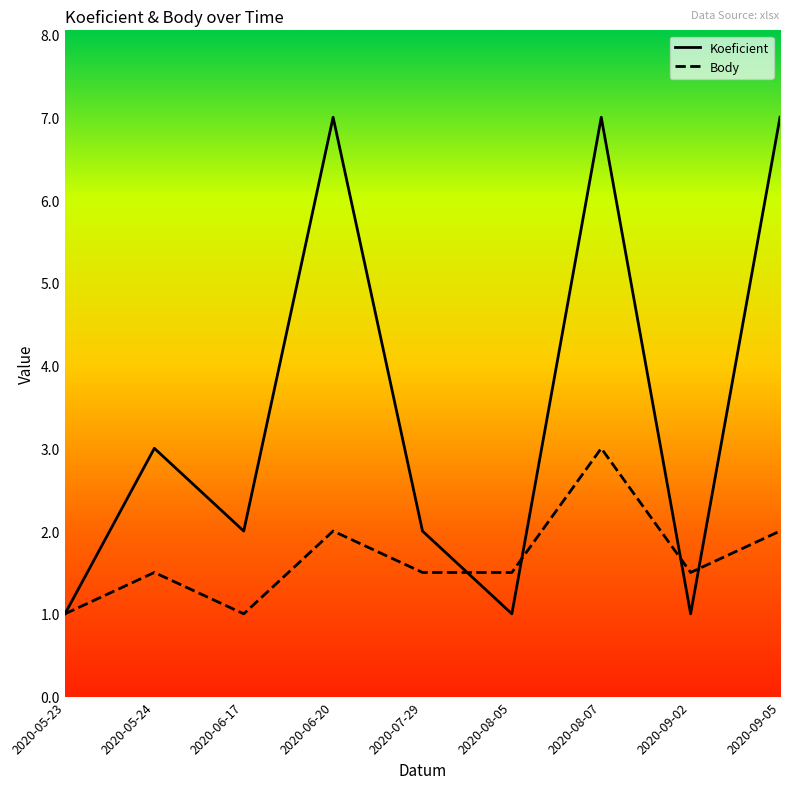

At which category is the sum across all series the highest?

2020-08-07